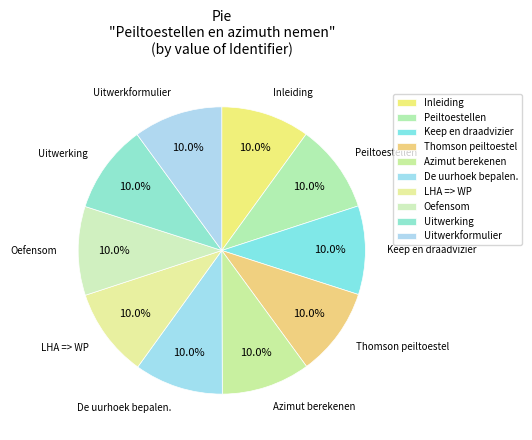

To the nearest percent, what is the combined percentage of Azimut berekenen and Thomson peiltoestel?

20%